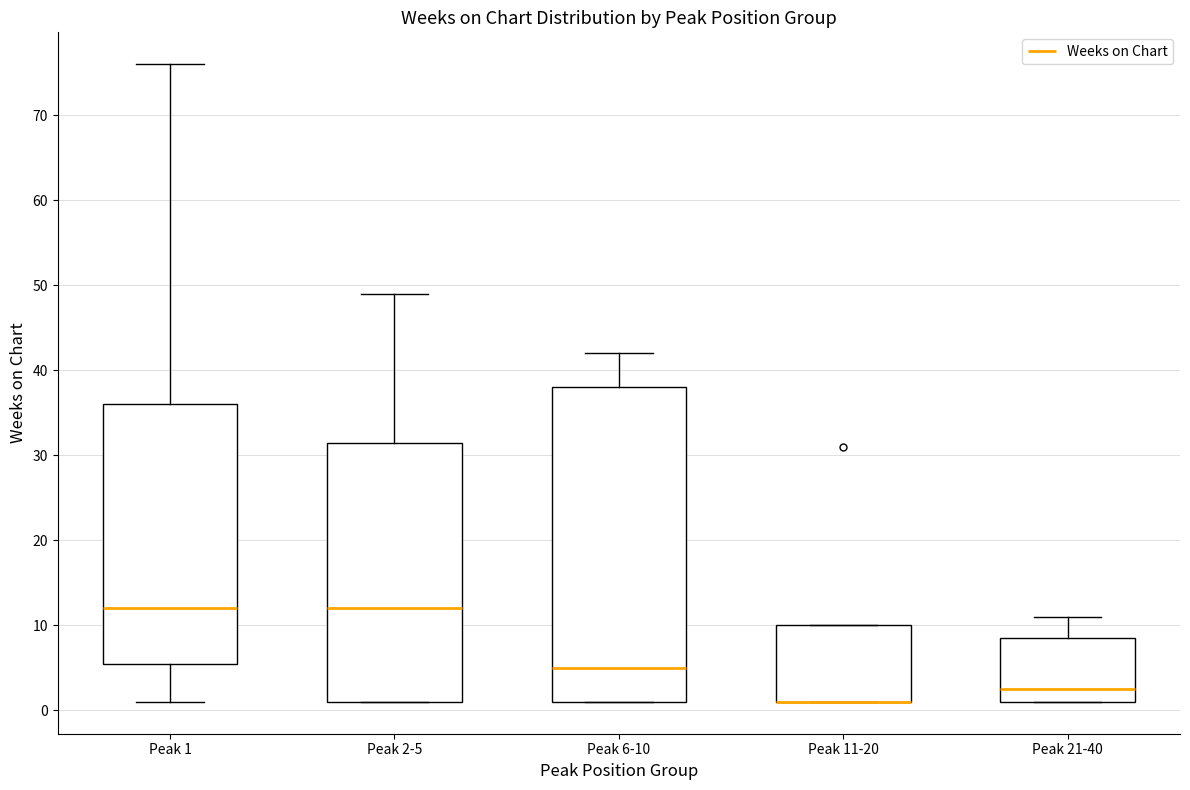

Comparing the boxes themselves (not the whiskers), which one is the tallest?

Peak 6-10